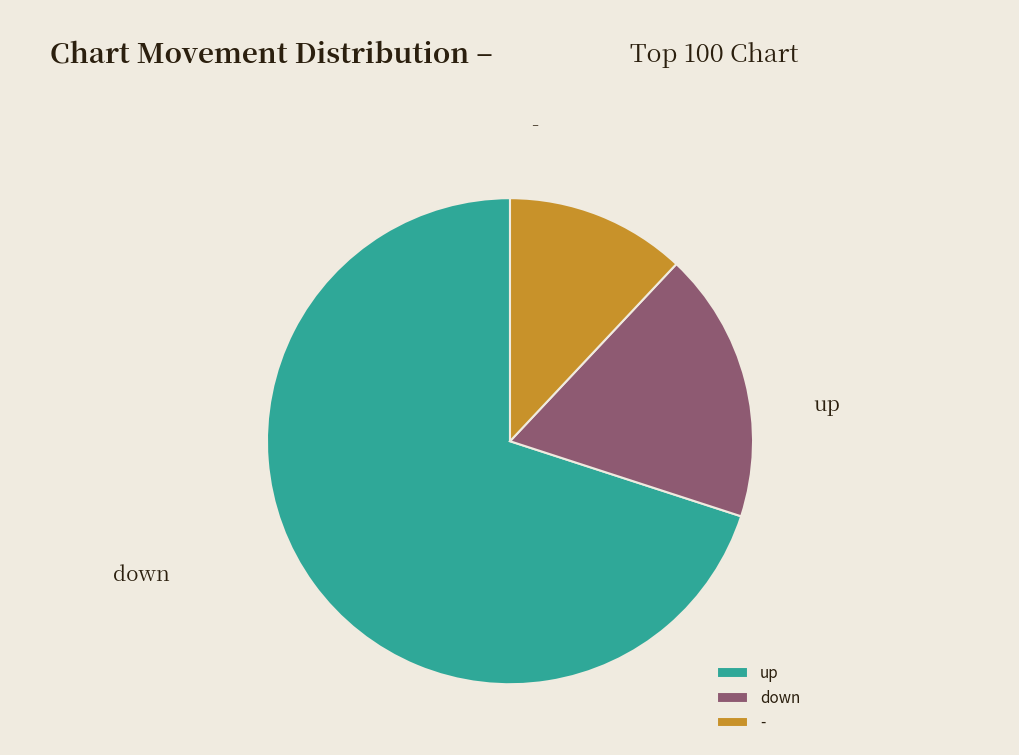

How many segments does this pie chart have?

3